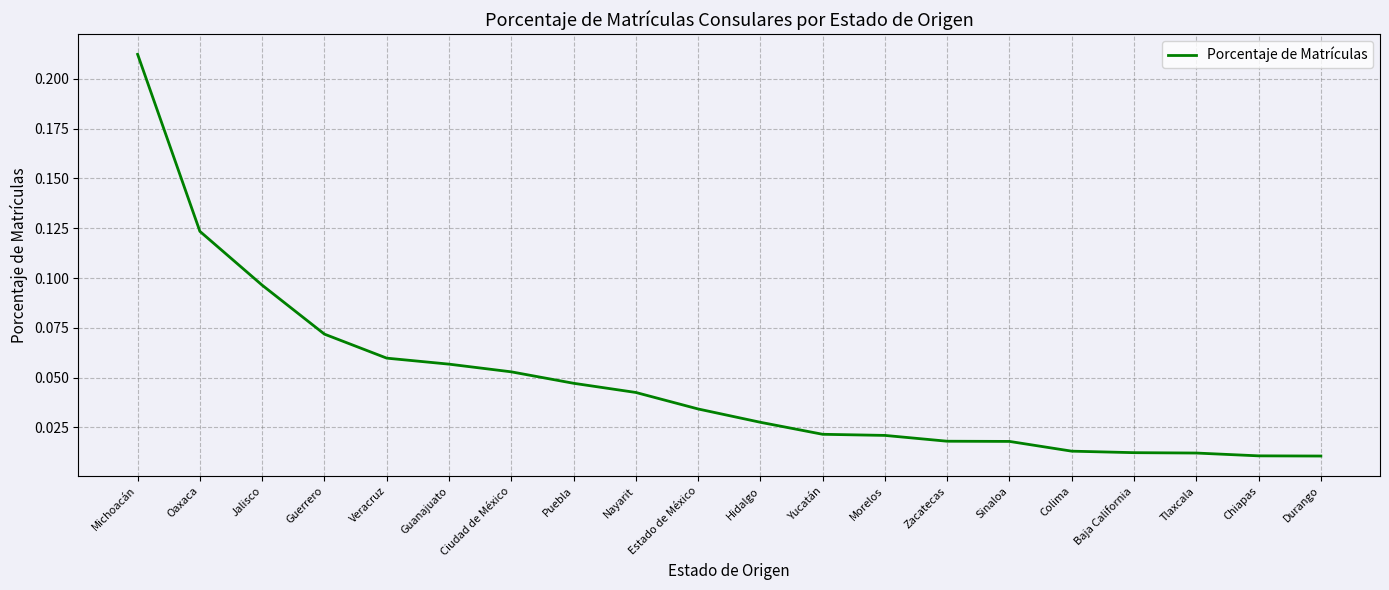

Is it true that the value at Oaxaca is 0.0?

False